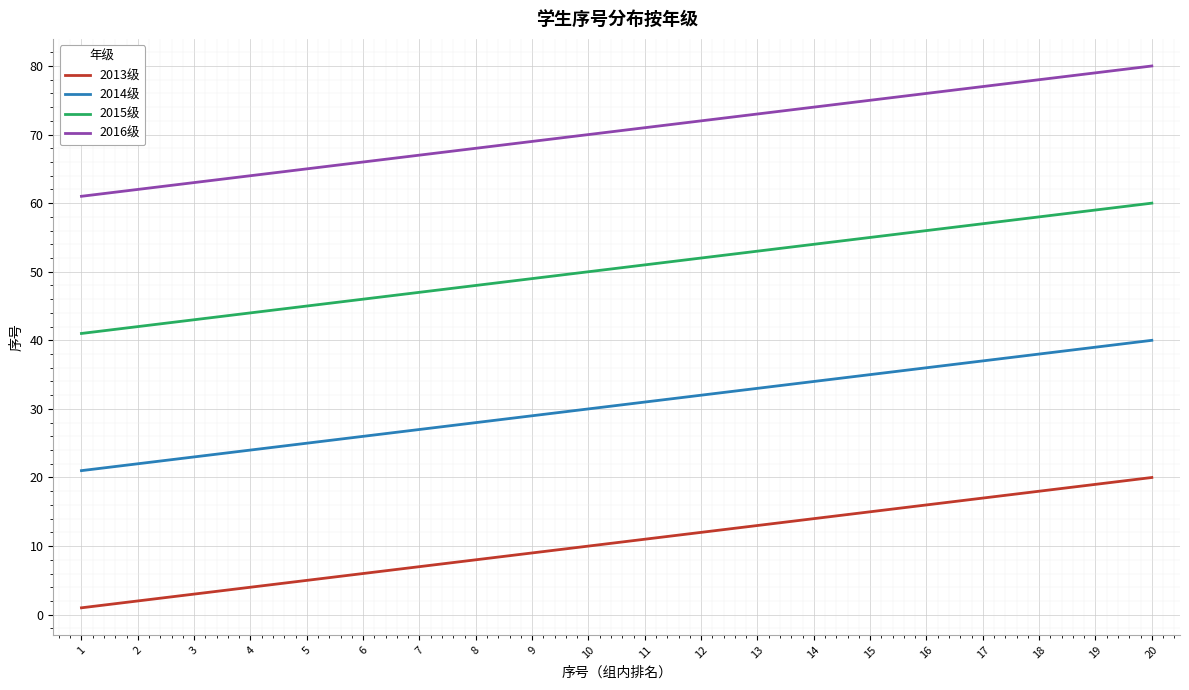

Rank the series by their average value, from highest to lowest.

2016级, 2015级, 2014级, 2013级